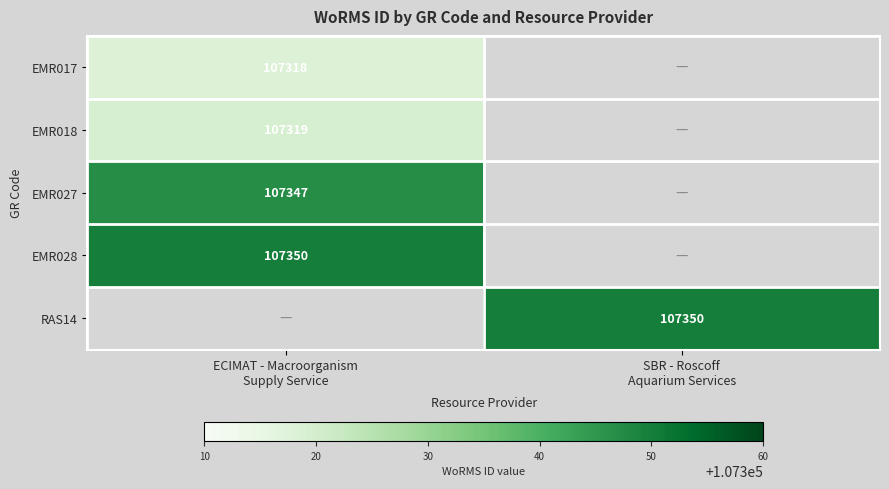

Is the value of EMR018 at SBR - Roscoff Aquarium Services greater than the value of RAS14 at ECIMAT - Macroorganism Supply Service?

No